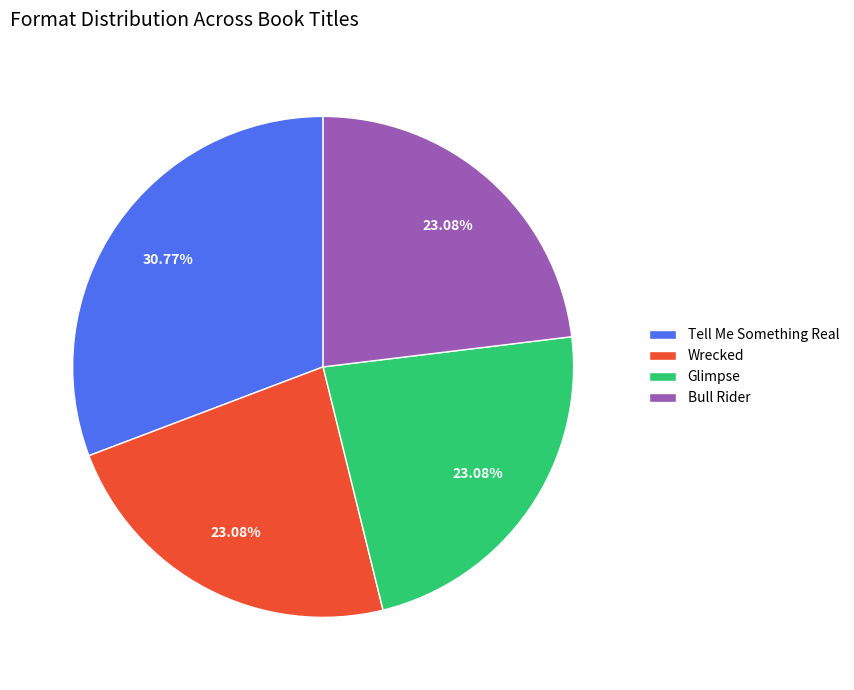

Which category has the biggest portion of the pie?

Tell Me Something Real